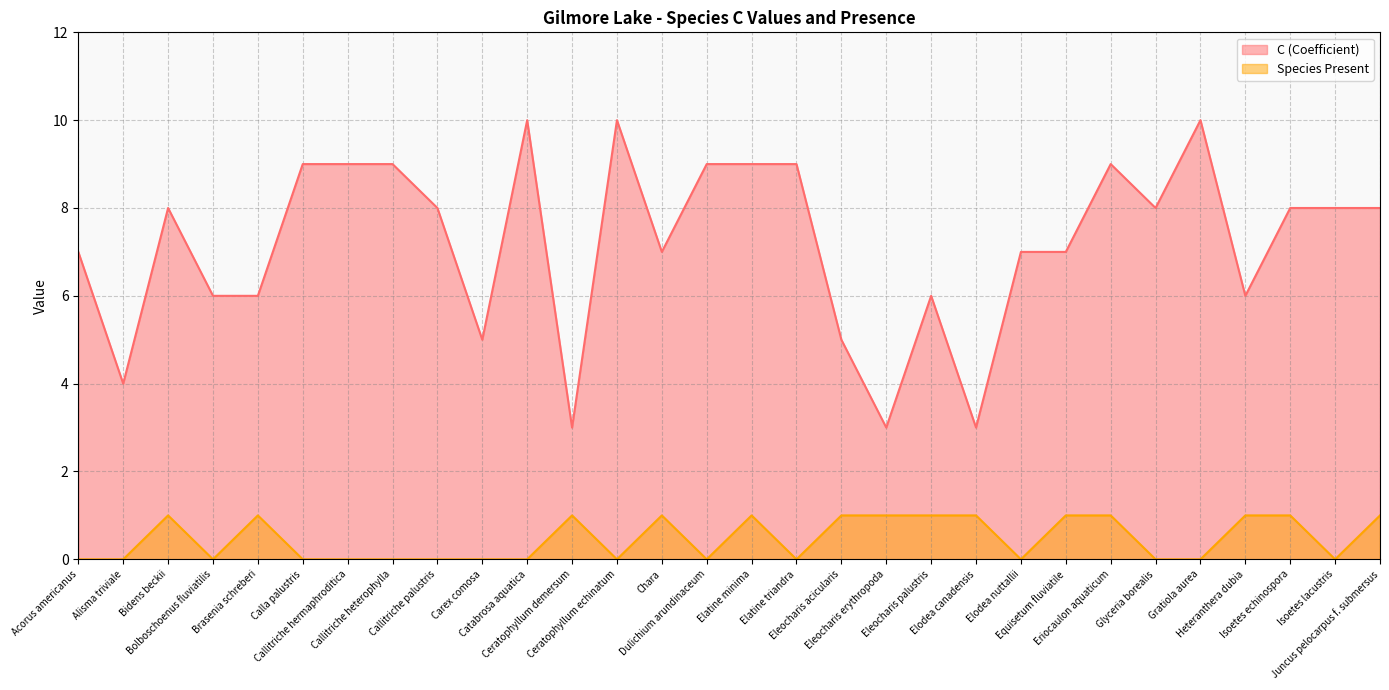

What is the sum of the C (Coefficient) values at Eleocharis acicularis and Ceratophyllum echinatum?

15